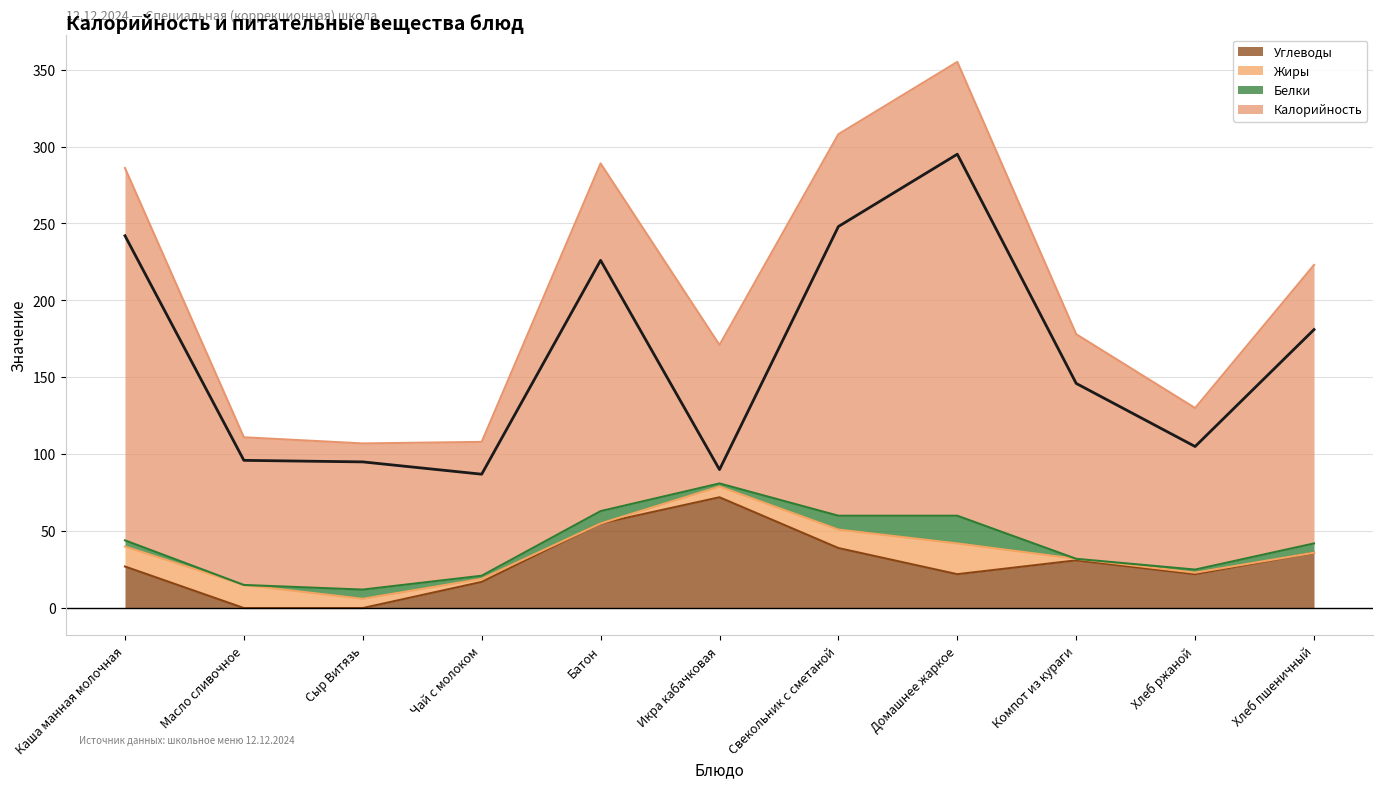

How many values in the Углеводы series are below 27?

5